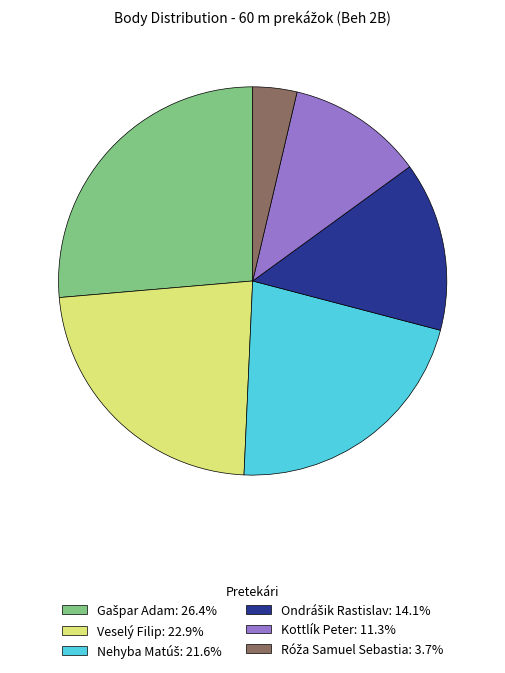

Count the number of slices in the pie.

6